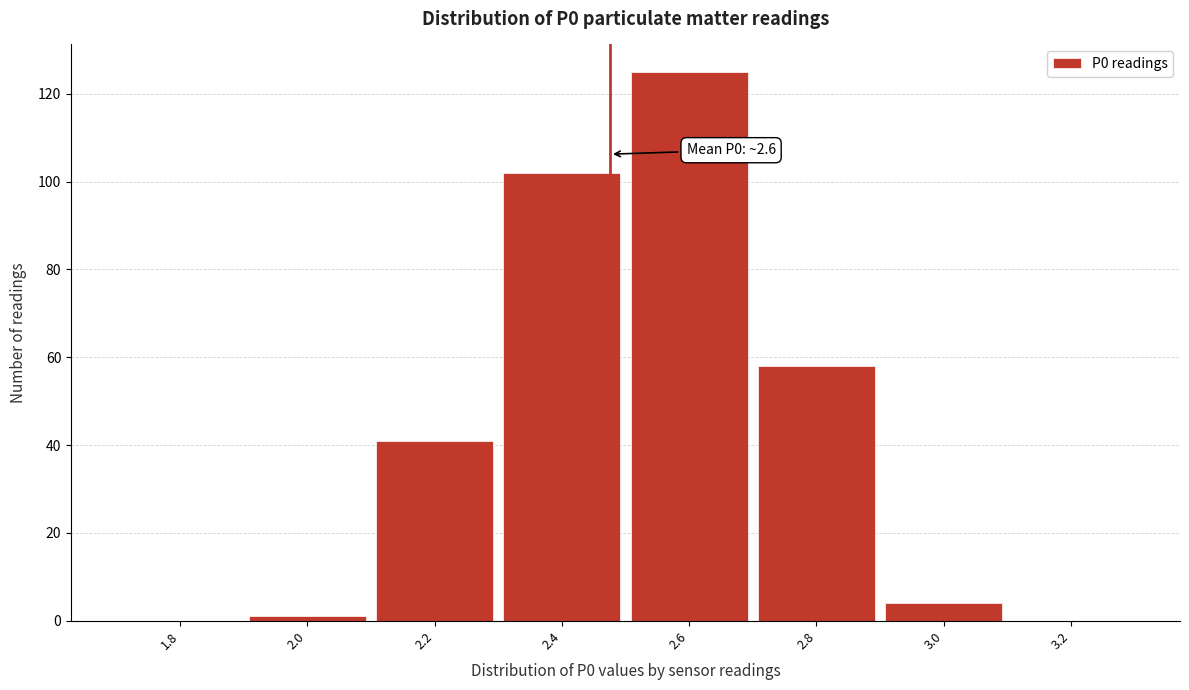

Reading left to right, what are all the values shown in this chart?

1.8=0	2.0=1	2.2=41	2.4=102	2.6=125	2.8=58	3.0=4	3.2=0